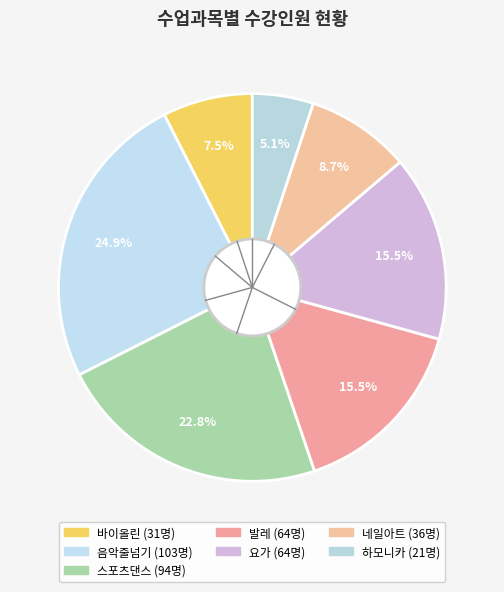

How many slices are in this pie chart?

7